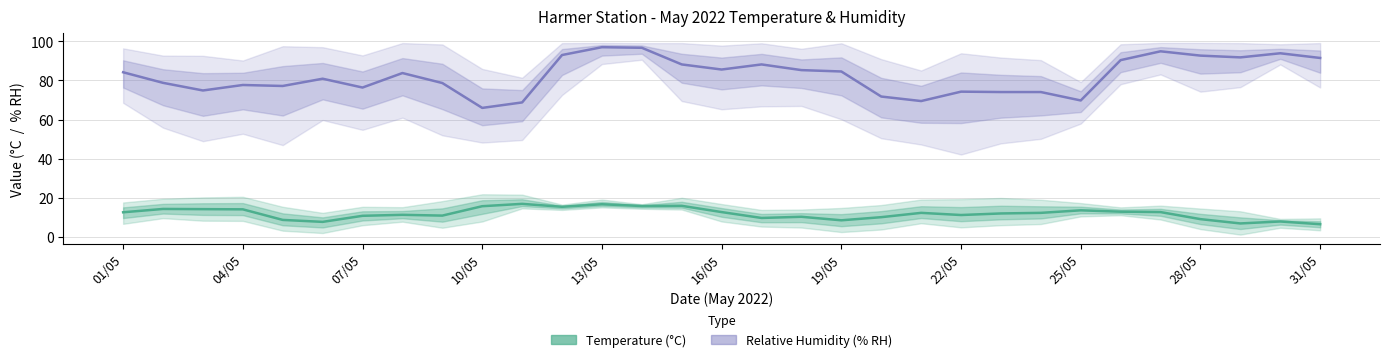

How many data points in Temp AVG are above 12?

17